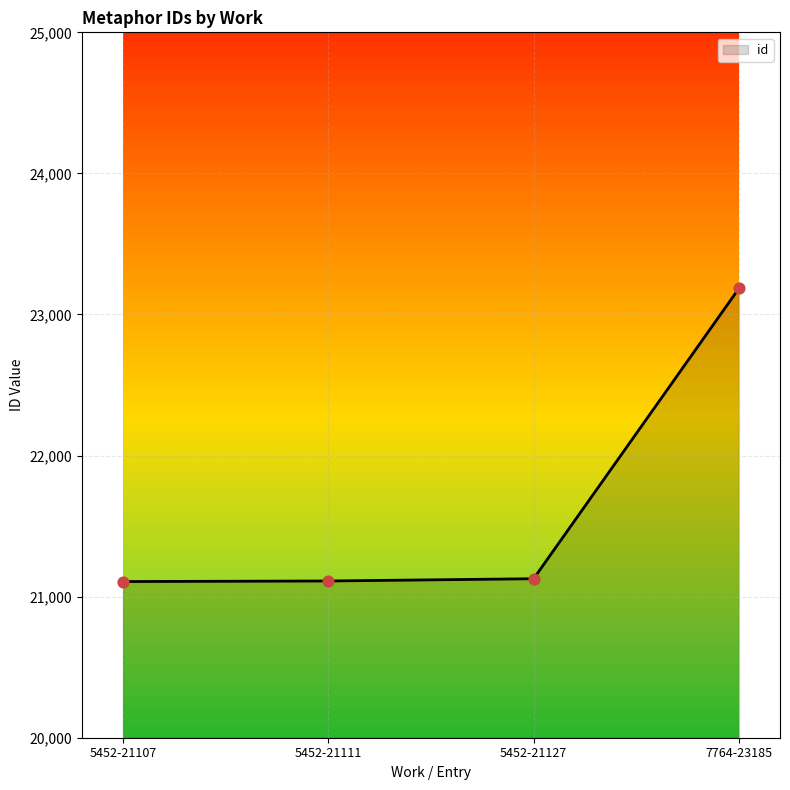

What is the change in value from 5452-21127 to 7764-23185?

+2058